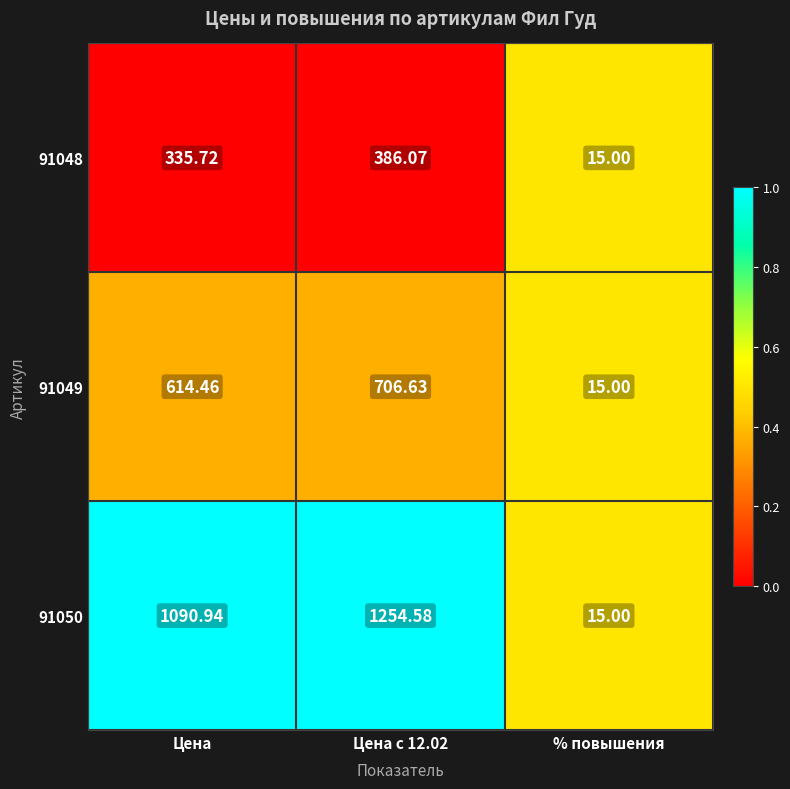

Which series changed the most between Цена с 12.02 and % повышения?

91050